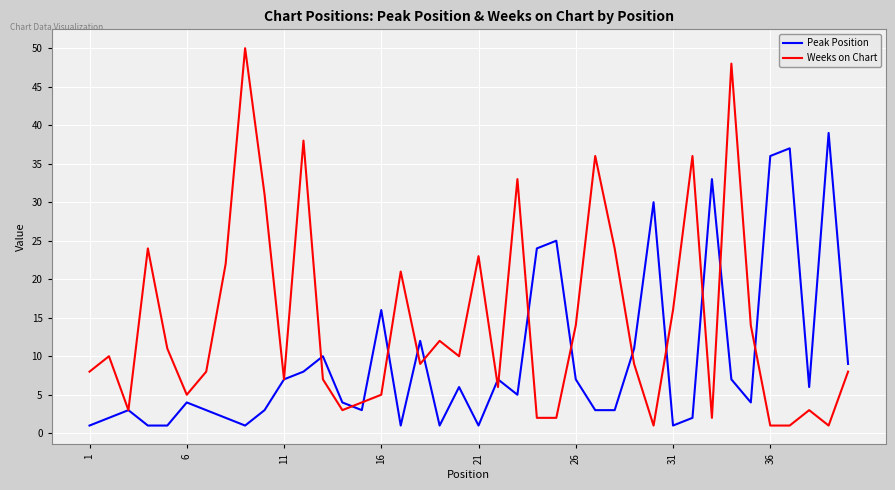

Which series has the largest total across all categories?

Weeks on Chart